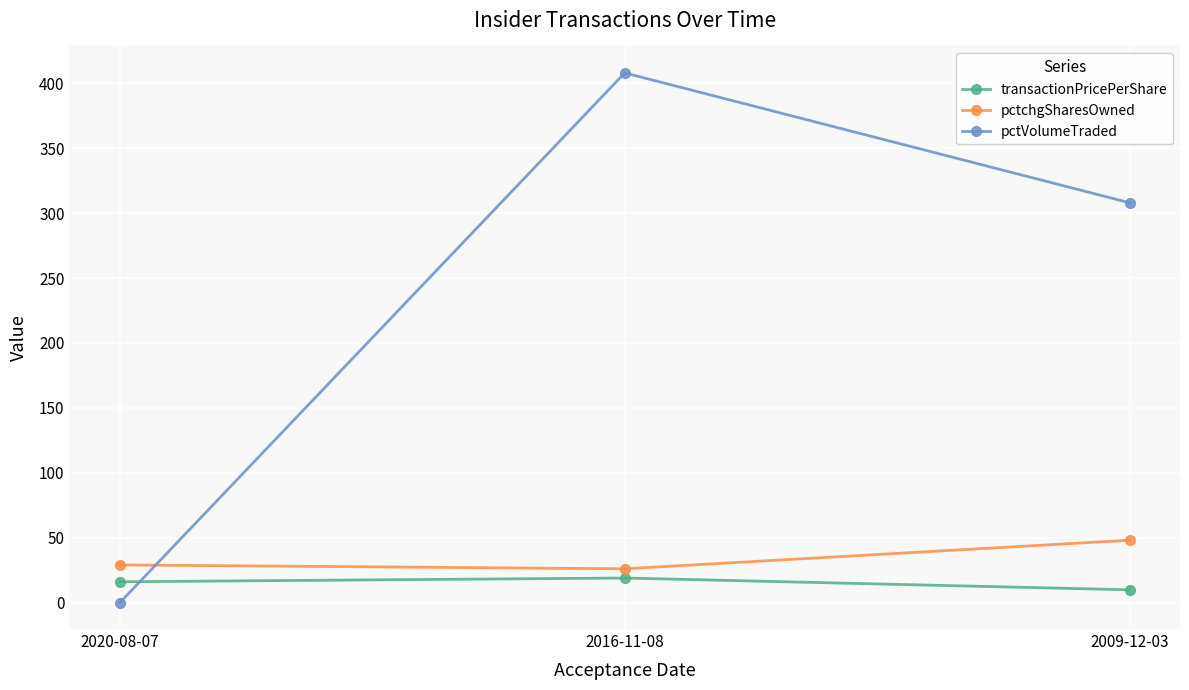

Count the number of data series in this chart.

3